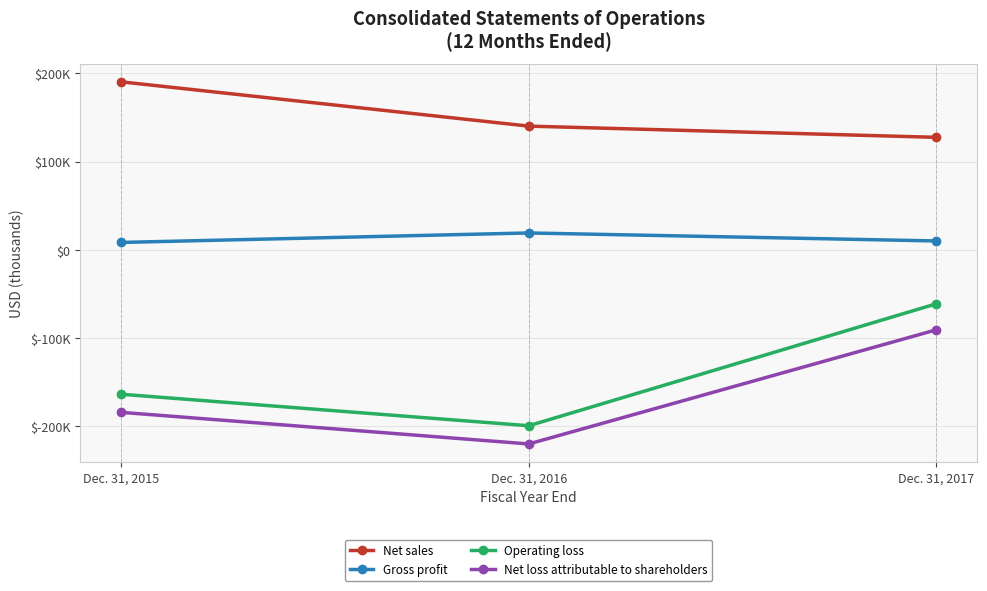

What is the difference between the maximum and second lowest values in the Operating loss series?

102725